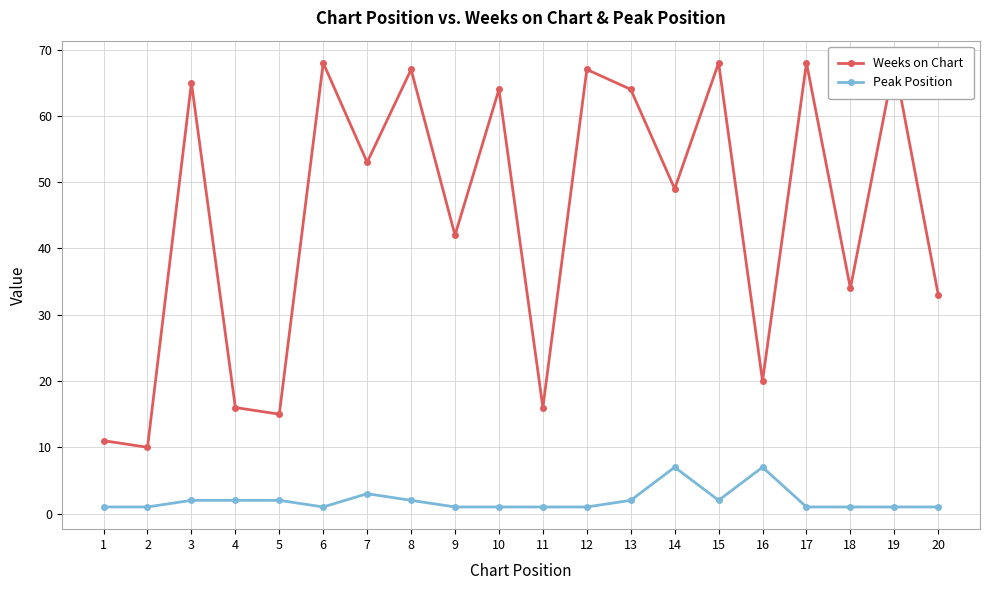

At how many categories does at least one series exceed 55?

9